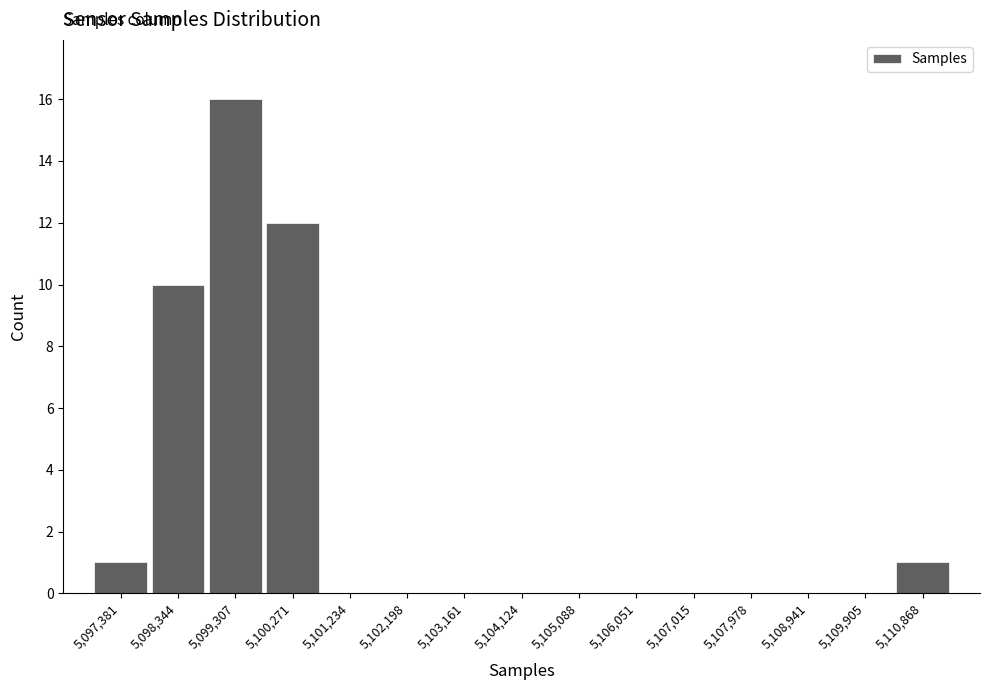

Reading left to right, what are all the values shown in this chart?

5,097,381=1	5,098,344=10	5,099,307=16	5,100,271=12	5,101,234=0	5,102,198=0	5,103,161=0	5,104,124=0	5,105,088=0	5,106,051=0	5,107,015=0	5,107,978=0	5,108,941=0	5,109,905=0	5,110,868=1